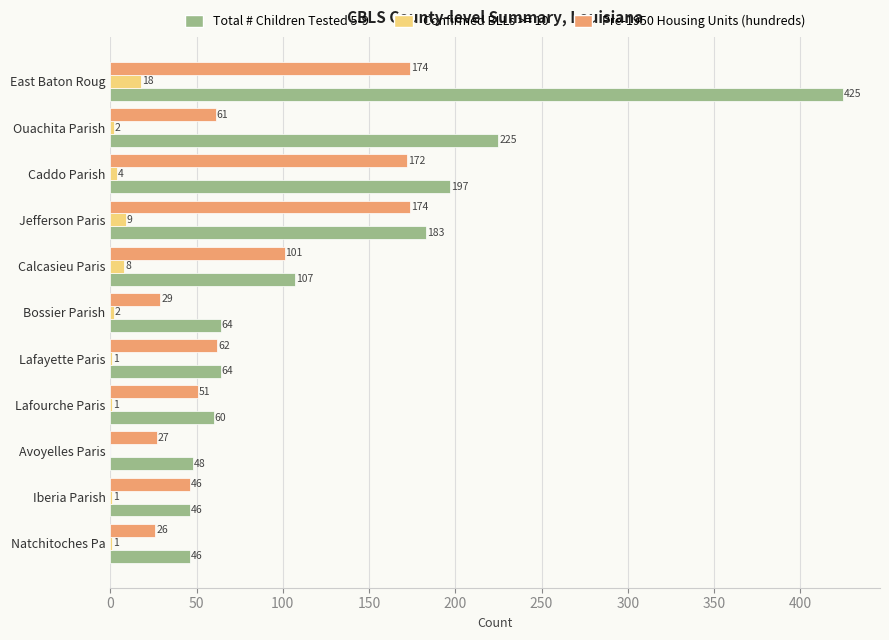

Which series changed the most between Jefferson Paris and Ouachita Parish?

Pre-1950 Housing Units (hundreds)